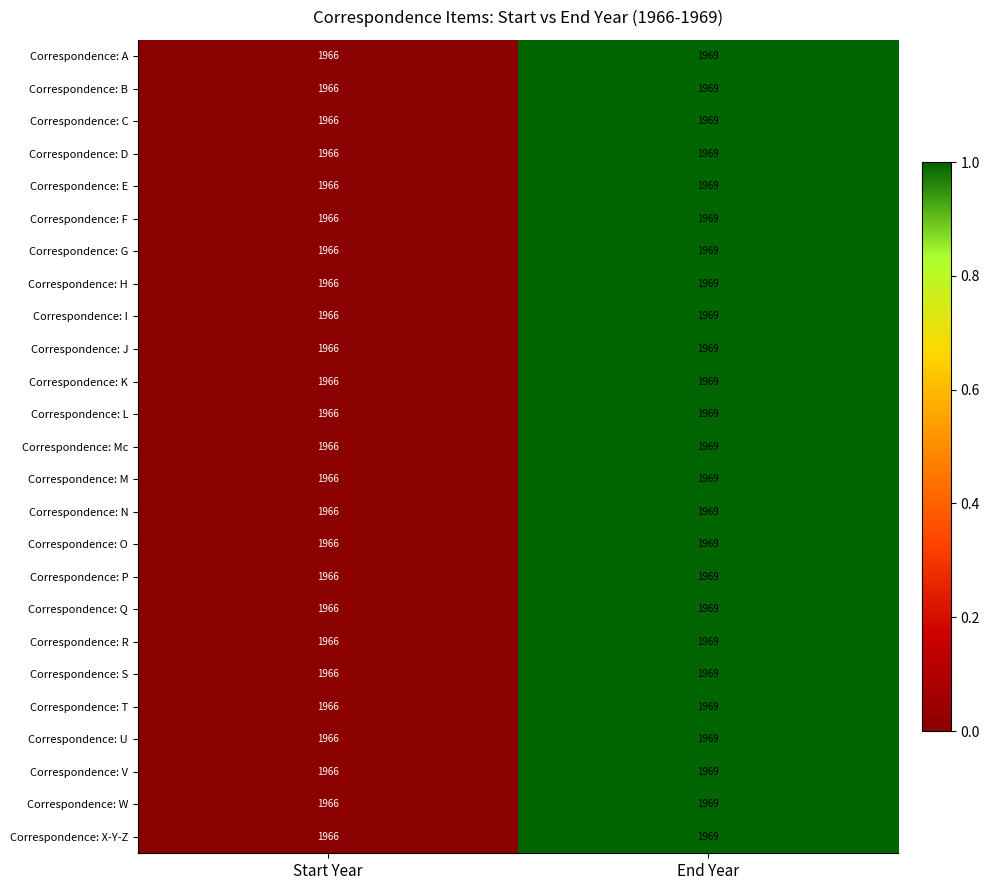

At which category is the sum across all series the highest?

End Year